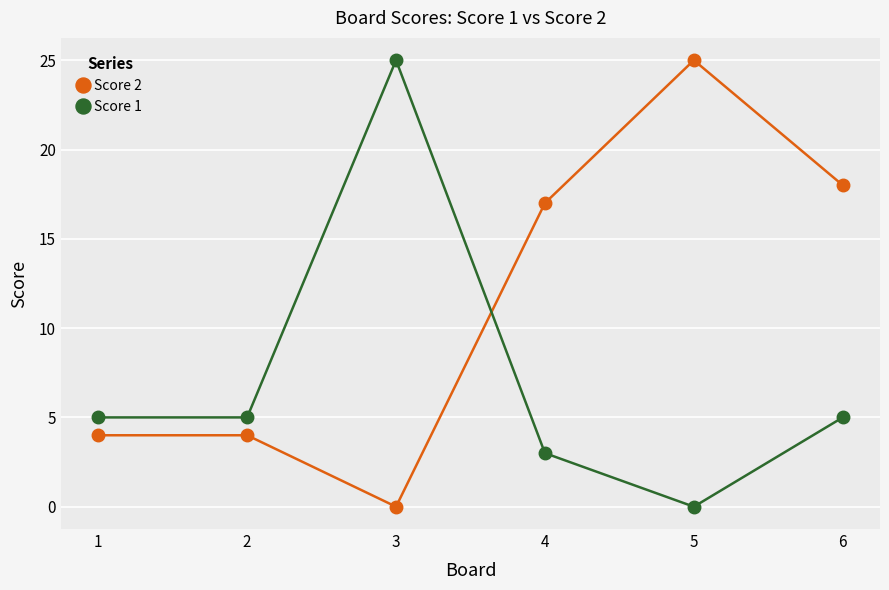

Where is the first local maximum for Score 1?

3